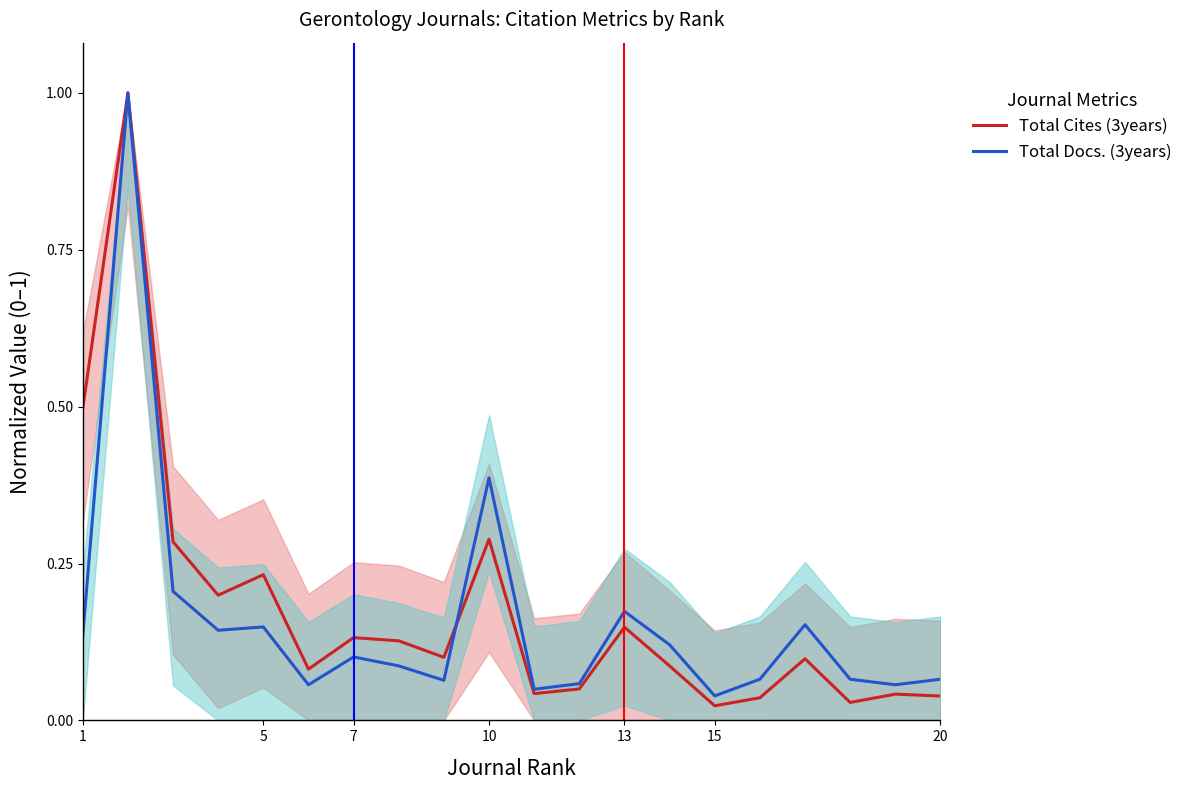

True or false: Total Docs. (3years) has a value of 0.1 at 1.

True